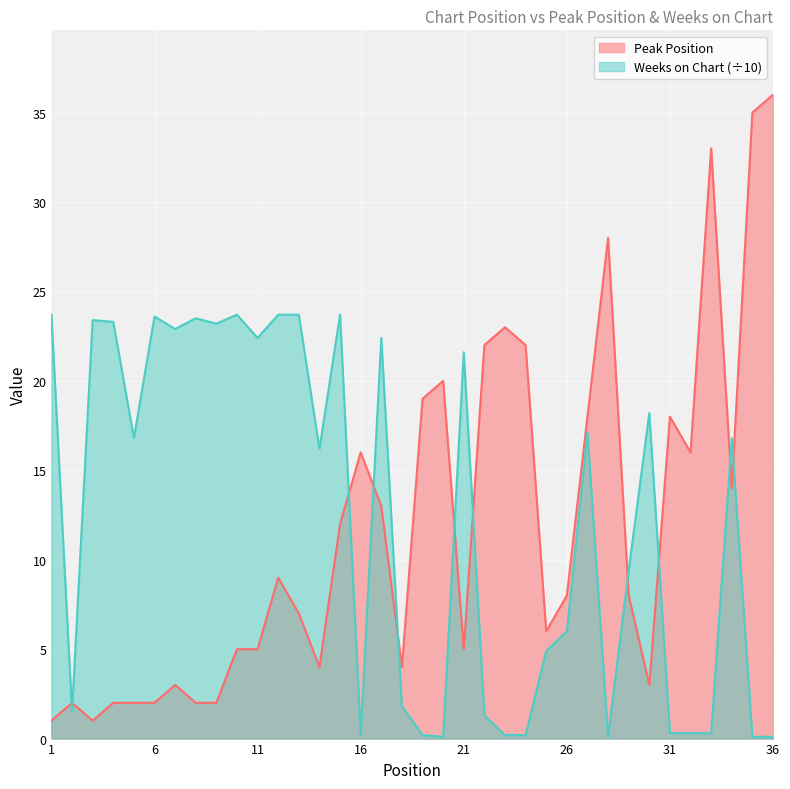

At how many categories does at least one series exceed 0?

36